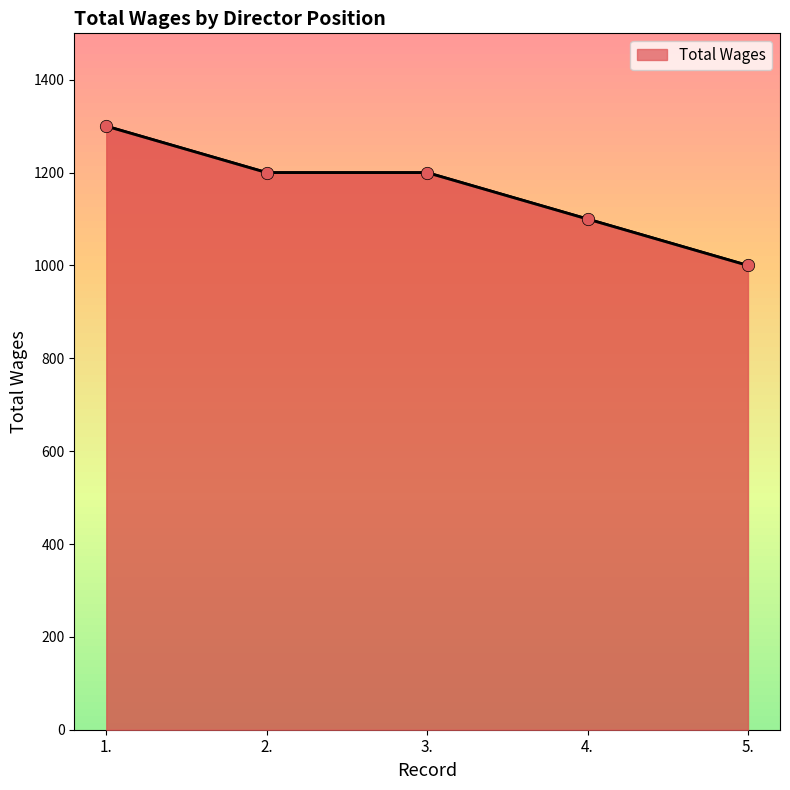

Which has a higher value, 2. or 1.?

1.